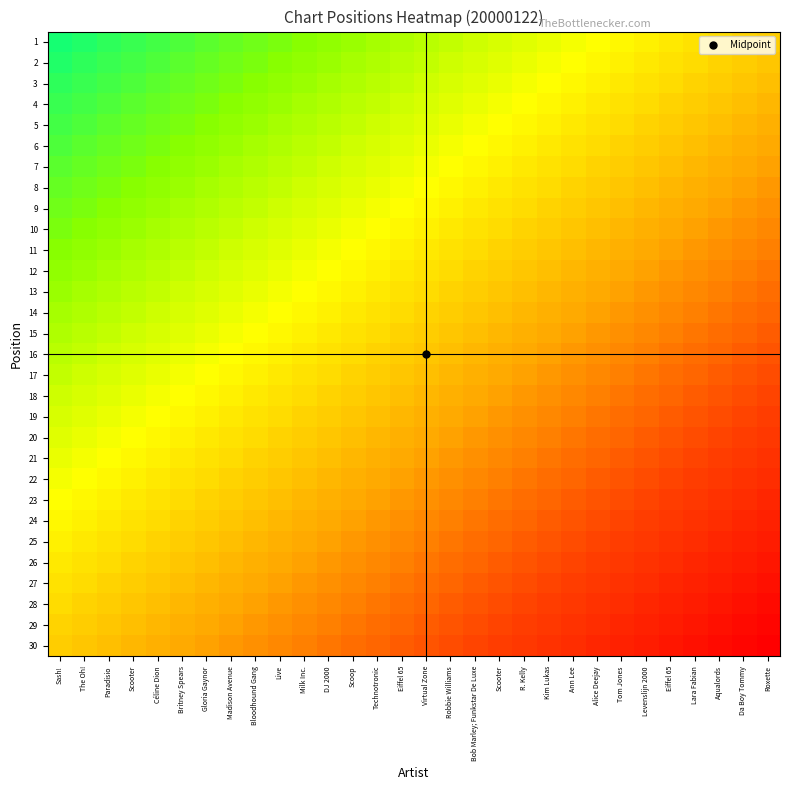

Reading left to right, list all the values displayed in this chart.

1: Sash!=0.0	The Oh!=0.1	Paradisio=0.1	Scooter=0.1	Céline Dion=0.1	Britney Spears=0.1	Gloria Gaynor=0.1	Madison Avenue=0.1	Bloodhound Gang=0.2	Live=0.2	Milk Inc.=0.2	DJ 2000=0.2	Scoop=0.2	Technotronic=0.2	Eiffel 65=0.3	Virtual Zone=0.3	Robbie Williams=0.3	Bob Marley; Funkstar De Luxe=0.3	Scooter=0.3	R. Kelly=0.3	Kim Lukas=0.4	Ann Lee=0.4	Alice Deejay=0.4	Tom Jones=0.4	Levenslijn 2000=0.4	Eiffel 65=0.5	Lara Fabian=0.5	Aqualords=0.5	Da Boy Tommy=0.5	Roxette=0.5
2: Sash!=0.1	The Oh!=0.1	Paradisio=0.1	Scooter=0.1	Céline Dion=0.1	Britney Spears=0.1	Gloria Gaynor=0.1	Madison Avenue=0.2	Bloodhound Gang=0.2	Live=0.2	Milk Inc.=0.2	DJ 2000=0.2	Scoop=0.2	Technotronic=0.3	Eiffel 65=0.3	Virtual Zone=0.3	Robbie Williams=0.3	Bob Marley; Funkstar De Luxe=0.3	Scooter=0.3	R. Kelly=0.4	Kim Lukas=0.4	Ann Lee=0.4	Alice Deejay=0.4	Tom Jones=0.4	Levenslijn 2000=0.5	Eiffel 65=0.5	Lara Fabian=0.5	Aqualords=0.5	Da Boy Tommy=0.5	Roxette=0.5
3: Sash!=0.1	The Oh!=0.1	Paradisio=0.1	Scooter=0.1	Céline Dion=0.1	Britney Spears=0.1	Gloria Gaynor=0.2	Madison Avenue=0.2	Bloodhound Gang=0.2	Live=0.2	Milk Inc.=0.2	DJ 2000=0.2	Scoop=0.3	Technotronic=0.3	Eiffel 65=0.3	Virtual Zone=0.3	Robbie Williams=0.3	Bob Marley; Funkstar De Luxe=0.3	Scooter=0.4	R. Kelly=0.4	Kim Lukas=0.4	Ann Lee=0.4	Alice Deejay=0.4	Tom Jones=0.5	Levenslijn 2000=0.5	Eiffel 65=0.5	Lara Fabian=0.5	Aqualords=0.5	Da Boy Tommy=0.5	Roxette=0.6
4: Sash!=0.1	The Oh!=0.1	Paradisio=0.1	Scooter=0.1	Céline Dion=0.1	Britney Spears=0.2	Gloria Gaynor=0.2	Madison Avenue=0.2	Bloodhound Gang=0.2	Live=0.2	Milk Inc.=0.2	DJ 2000=0.3	Scoop=0.3	Technotronic=0.3	Eiffel 65=0.3	Virtual Zone=0.3	Robbie Williams=0.3	Bob Marley; Funkstar De Luxe=0.4	Scooter=0.4	R. Kelly=0.4	Kim Lukas=0.4	Ann Lee=0.4	Alice Deejay=0.5	Tom Jones=0.5	Levenslijn 2000=0.5	Eiffel 65=0.5	Lara Fabian=0.5	Aqualords=0.5	Da Boy Tommy=0.6	Roxette=0.6
5: Sash!=0.1	The Oh!=0.1	Paradisio=0.1	Scooter=0.1	Céline Dion=0.2	Britney Spears=0.2	Gloria Gaynor=0.2	Madison Avenue=0.2	Bloodhound Gang=0.2	Live=0.2	Milk Inc.=0.3	DJ 2000=0.3	Scoop=0.3	Technotronic=0.3	Eiffel 65=0.3	Virtual Zone=0.3	Robbie Williams=0.4	Bob Marley; Funkstar De Luxe=0.4	Scooter=0.4	R. Kelly=0.4	Kim Lukas=0.4	Ann Lee=0.5	Alice Deejay=0.5	Tom Jones=0.5	Levenslijn 2000=0.5	Eiffel 65=0.5	Lara Fabian=0.5	Aqualords=0.6	Da Boy Tommy=0.6	Roxette=0.6
6: Sash!=0.1	The Oh!=0.1	Paradisio=0.1	Scooter=0.2	Céline Dion=0.2	Britney Spears=0.2	Gloria Gaynor=0.2	Madison Avenue=0.2	Bloodhound Gang=0.2	Live=0.3	Milk Inc.=0.3	DJ 2000=0.3	Scoop=0.3	Technotronic=0.3	Eiffel 65=0.3	Virtual Zone=0.4	Robbie Williams=0.4	Bob Marley; Funkstar De Luxe=0.4	Scooter=0.4	R. Kelly=0.4	Kim Lukas=0.5	Ann Lee=0.5	Alice Deejay=0.5	Tom Jones=0.5	Levenslijn 2000=0.5	Eiffel 65=0.5	Lara Fabian=0.6	Aqualords=0.6	Da Boy Tommy=0.6	Roxette=0.6
7: Sash!=0.1	The Oh!=0.1	Paradisio=0.2	Scooter=0.2	Céline Dion=0.2	Britney Spears=0.2	Gloria Gaynor=0.2	Madison Avenue=0.2	Bloodhound Gang=0.3	Live=0.3	Milk Inc.=0.3	DJ 2000=0.3	Scoop=0.3	Technotronic=0.3	Eiffel 65=0.4	Virtual Zone=0.4	Robbie Williams=0.4	Bob Marley; Funkstar De Luxe=0.4	Scooter=0.4	R. Kelly=0.5	Kim Lukas=0.5	Ann Lee=0.5	Alice Deejay=0.5	Tom Jones=0.5	Levenslijn 2000=0.5	Eiffel 65=0.6	Lara Fabian=0.6	Aqualords=0.6	Da Boy Tommy=0.6	Roxette=0.6
8: Sash!=0.1	The Oh!=0.2	Paradisio=0.2	Scooter=0.2	Céline Dion=0.2	Britney Spears=0.2	Gloria Gaynor=0.2	Madison Avenue=0.3	Bloodhound Gang=0.3	Live=0.3	Milk Inc.=0.3	DJ 2000=0.3	Scoop=0.3	Technotronic=0.4	Eiffel 65=0.4	Virtual Zone=0.4	Robbie Williams=0.4	Bob Marley; Funkstar De Luxe=0.4	Scooter=0.5	R. Kelly=0.5	Kim Lukas=0.5	Ann Lee=0.5	Alice Deejay=0.5	Tom Jones=0.5	Levenslijn 2000=0.6	Eiffel 65=0.6	Lara Fabian=0.6	Aqualords=0.6	Da Boy Tommy=0.6	Roxette=0.6
9: Sash!=0.2	The Oh!=0.2	Paradisio=0.2	Scooter=0.2	Céline Dion=0.2	Britney Spears=0.2	Gloria Gaynor=0.3	Madison Avenue=0.3	Bloodhound Gang=0.3	Live=0.3	Milk Inc.=0.3	DJ 2000=0.3	Scoop=0.4	Technotronic=0.4	Eiffel 65=0.4	Virtual Zone=0.4	Robbie Williams=0.4	Bob Marley; Funkstar De Luxe=0.5	Scooter=0.5	R. Kelly=0.5	Kim Lukas=0.5	Ann Lee=0.5	Alice Deejay=0.5	Tom Jones=0.6	Levenslijn 2000=0.6	Eiffel 65=0.6	Lara Fabian=0.6	Aqualords=0.6	Da Boy Tommy=0.6	Roxette=0.7
10: Sash!=0.2	The Oh!=0.2	Paradisio=0.2	Scooter=0.2	Céline Dion=0.2	Britney Spears=0.3	Gloria Gaynor=0.3	Madison Avenue=0.3	Bloodhound Gang=0.3	Live=0.3	Milk Inc.=0.3	DJ 2000=0.4	Scoop=0.4	Technotronic=0.4	Eiffel 65=0.4	Virtual Zone=0.4	Robbie Williams=0.5	Bob Marley; Funkstar De Luxe=0.5	Scooter=0.5	R. Kelly=0.5	Kim Lukas=0.5	Ann Lee=0.5	Alice Deejay=0.6	Tom Jones=0.6	Levenslijn 2000=0.6	Eiffel 65=0.6	Lara Fabian=0.6	Aqualords=0.6	Da Boy Tommy=0.7	Roxette=0.7
11: Sash!=0.2	The Oh!=0.2	Paradisio=0.2	Scooter=0.2	Céline Dion=0.3	Britney Spears=0.3	Gloria Gaynor=0.3	Madison Avenue=0.3	Bloodhound Gang=0.3	Live=0.3	Milk Inc.=0.4	DJ 2000=0.4	Scoop=0.4	Technotronic=0.4	Eiffel 65=0.4	Virtual Zone=0.5	Robbie Williams=0.5	Bob Marley; Funkstar De Luxe=0.5	Scooter=0.5	R. Kelly=0.5	Kim Lukas=0.5	Ann Lee=0.6	Alice Deejay=0.6	Tom Jones=0.6	Levenslijn 2000=0.6	Eiffel 65=0.6	Lara Fabian=0.6	Aqualords=0.7	Da Boy Tommy=0.7	Roxette=0.7
12: Sash!=0.2	The Oh!=0.2	Paradisio=0.2	Scooter=0.3	Céline Dion=0.3	Britney Spears=0.3	Gloria Gaynor=0.3	Madison Avenue=0.3	Bloodhound Gang=0.3	Live=0.4	Milk Inc.=0.4	DJ 2000=0.4	Scoop=0.4	Technotronic=0.4	Eiffel 65=0.5	Virtual Zone=0.5	Robbie Williams=0.5	Bob Marley; Funkstar De Luxe=0.5	Scooter=0.5	R. Kelly=0.5	Kim Lukas=0.6	Ann Lee=0.6	Alice Deejay=0.6	Tom Jones=0.6	Levenslijn 2000=0.6	Eiffel 65=0.6	Lara Fabian=0.7	Aqualords=0.7	Da Boy Tommy=0.7	Roxette=0.7
13: Sash!=0.2	The Oh!=0.2	Paradisio=0.3	Scooter=0.3	Céline Dion=0.3	Britney Spears=0.3	Gloria Gaynor=0.3	Madison Avenue=0.3	Bloodhound Gang=0.4	Live=0.4	Milk Inc.=0.4	DJ 2000=0.4	Scoop=0.4	Technotronic=0.5	Eiffel 65=0.5	Virtual Zone=0.5	Robbie Williams=0.5	Bob Marley; Funkstar De Luxe=0.5	Scooter=0.5	R. Kelly=0.6	Kim Lukas=0.6	Ann Lee=0.6	Alice Deejay=0.6	Tom Jones=0.6	Levenslijn 2000=0.6	Eiffel 65=0.7	Lara Fabian=0.7	Aqualords=0.7	Da Boy Tommy=0.7	Roxette=0.7
14: Sash!=0.2	The Oh!=0.3	Paradisio=0.3	Scooter=0.3	Céline Dion=0.3	Britney Spears=0.3	Gloria Gaynor=0.3	Madison Avenue=0.4	Bloodhound Gang=0.4	Live=0.4	Milk Inc.=0.4	DJ 2000=0.4	Scoop=0.5	Technotronic=0.5	Eiffel 65=0.5	Virtual Zone=0.5	Robbie Williams=0.5	Bob Marley; Funkstar De Luxe=0.5	Scooter=0.6	R. Kelly=0.6	Kim Lukas=0.6	Ann Lee=0.6	Alice Deejay=0.6	Tom Jones=0.6	Levenslijn 2000=0.7	Eiffel 65=0.7	Lara Fabian=0.7	Aqualords=0.7	Da Boy Tommy=0.7	Roxette=0.7
15: Sash!=0.3	The Oh!=0.3	Paradisio=0.3	Scooter=0.3	Céline Dion=0.3	Britney Spears=0.3	Gloria Gaynor=0.4	Madison Avenue=0.4	Bloodhound Gang=0.4	Live=0.4	Milk Inc.=0.4	DJ 2000=0.5	Scoop=0.5	Technotronic=0.5	Eiffel 65=0.5	Virtual Zone=0.5	Robbie Williams=0.5	Bob Marley; Funkstar De Luxe=0.6	Scooter=0.6	R. Kelly=0.6	Kim Lukas=0.6	Ann Lee=0.6	Alice Deejay=0.6	Tom Jones=0.7	Levenslijn 2000=0.7	Eiffel 65=0.7	Lara Fabian=0.7	Aqualords=0.7	Da Boy Tommy=0.7	Roxette=0.8
16: Sash!=0.3	The Oh!=0.3	Paradisio=0.3	Scooter=0.3	Céline Dion=0.3	Britney Spears=0.4	Gloria Gaynor=0.4	Madison Avenue=0.4	Bloodhound Gang=0.4	Live=0.4	Milk Inc.=0.5	DJ 2000=0.5	Scoop=0.5	Technotronic=0.5	Eiffel 65=0.5	Virtual Zone=0.5	Robbie Williams=0.6	Bob Marley; Funkstar De Luxe=0.6	Scooter=0.6	R. Kelly=0.6	Kim Lukas=0.6	Ann Lee=0.6	Alice Deejay=0.7	Tom Jones=0.7	Levenslijn 2000=0.7	Eiffel 65=0.7	Lara Fabian=0.7	Aqualords=0.7	Da Boy Tommy=0.8	Roxette=0.8
17: Sash!=0.3	The Oh!=0.3	Paradisio=0.3	Scooter=0.3	Céline Dion=0.4	Britney Spears=0.4	Gloria Gaynor=0.4	Madison Avenue=0.4	Bloodhound Gang=0.4	Live=0.5	Milk Inc.=0.5	DJ 2000=0.5	Scoop=0.5	Technotronic=0.5	Eiffel 65=0.5	Virtual Zone=0.6	Robbie Williams=0.6	Bob Marley; Funkstar De Luxe=0.6	Scooter=0.6	R. Kelly=0.6	Kim Lukas=0.6	Ann Lee=0.7	Alice Deejay=0.7	Tom Jones=0.7	Levenslijn 2000=0.7	Eiffel 65=0.7	Lara Fabian=0.7	Aqualords=0.8	Da Boy Tommy=0.8	Roxette=0.8
18: Sash!=0.3	The Oh!=0.3	Paradisio=0.3	Scooter=0.4	Céline Dion=0.4	Britney Spears=0.4	Gloria Gaynor=0.4	Madison Avenue=0.4	Bloodhound Gang=0.5	Live=0.5	Milk Inc.=0.5	DJ 2000=0.5	Scoop=0.5	Technotronic=0.5	Eiffel 65=0.6	Virtual Zone=0.6	Robbie Williams=0.6	Bob Marley; Funkstar De Luxe=0.6	Scooter=0.6	R. Kelly=0.6	Kim Lukas=0.7	Ann Lee=0.7	Alice Deejay=0.7	Tom Jones=0.7	Levenslijn 2000=0.7	Eiffel 65=0.7	Lara Fabian=0.8	Aqualords=0.8	Da Boy Tommy=0.8	Roxette=0.8
19: Sash!=0.3	The Oh!=0.3	Paradisio=0.4	Scooter=0.4	Céline Dion=0.4	Britney Spears=0.4	Gloria Gaynor=0.4	Madison Avenue=0.5	Bloodhound Gang=0.5	Live=0.5	Milk Inc.=0.5	DJ 2000=0.5	Scoop=0.5	Technotronic=0.6	Eiffel 65=0.6	Virtual Zone=0.6	Robbie Williams=0.6	Bob Marley; Funkstar De Luxe=0.6	Scooter=0.6	R. Kelly=0.7	Kim Lukas=0.7	Ann Lee=0.7	Alice Deejay=0.7	Tom Jones=0.7	Levenslijn 2000=0.7	Eiffel 65=0.8	Lara Fabian=0.8	Aqualords=0.8	Da Boy Tommy=0.8	Roxette=0.8
20: Sash!=0.3	The Oh!=0.4	Paradisio=0.4	Scooter=0.4	Céline Dion=0.4	Britney Spears=0.4	Gloria Gaynor=0.5	Madison Avenue=0.5	Bloodhound Gang=0.5	Live=0.5	Milk Inc.=0.5	DJ 2000=0.5	Scoop=0.6	Technotronic=0.6	Eiffel 65=0.6	Virtual Zone=0.6	Robbie Williams=0.6	Bob Marley; Funkstar De Luxe=0.6	Scooter=0.7	R. Kelly=0.7	Kim Lukas=0.7	Ann Lee=0.7	Alice Deejay=0.7	Tom Jones=0.7	Levenslijn 2000=0.8	Eiffel 65=0.8	Lara Fabian=0.8	Aqualords=0.8	Da Boy Tommy=0.8	Roxette=0.8
21: Sash!=0.4	The Oh!=0.4	Paradisio=0.4	Scooter=0.4	Céline Dion=0.4	Britney Spears=0.5	Gloria Gaynor=0.5	Madison Avenue=0.5	Bloodhound Gang=0.5	Live=0.5	Milk Inc.=0.5	DJ 2000=0.6	Scoop=0.6	Technotronic=0.6	Eiffel 65=0.6	Virtual Zone=0.6	Robbie Williams=0.6	Bob Marley; Funkstar De Luxe=0.7	Scooter=0.7	R. Kelly=0.7	Kim Lukas=0.7	Ann Lee=0.7	Alice Deejay=0.7	Tom Jones=0.8	Levenslijn 2000=0.8	Eiffel 65=0.8	Lara Fabian=0.8	Aqualords=0.8	Da Boy Tommy=0.8	Roxette=0.8
22: Sash!=0.4	The Oh!=0.4	Paradisio=0.4	Scooter=0.4	Céline Dion=0.5	Britney Spears=0.5	Gloria Gaynor=0.5	Madison Avenue=0.5	Bloodhound Gang=0.5	Live=0.5	Milk Inc.=0.6	DJ 2000=0.6	Scoop=0.6	Technotronic=0.6	Eiffel 65=0.6	Virtual Zone=0.6	Robbie Williams=0.7	Bob Marley; Funkstar De Luxe=0.7	Scooter=0.7	R. Kelly=0.7	Kim Lukas=0.7	Ann Lee=0.7	Alice Deejay=0.8	Tom Jones=0.8	Levenslijn 2000=0.8	Eiffel 65=0.8	Lara Fabian=0.8	Aqualords=0.8	Da Boy Tommy=0.8	Roxette=0.9
23: Sash!=0.4	The Oh!=0.4	Paradisio=0.4	Scooter=0.5	Céline Dion=0.5	Britney Spears=0.5	Gloria Gaynor=0.5	Madison Avenue=0.5	Bloodhound Gang=0.5	Live=0.6	Milk Inc.=0.6	DJ 2000=0.6	Scoop=0.6	Technotronic=0.6	Eiffel 65=0.6	Virtual Zone=0.7	Robbie Williams=0.7	Bob Marley; Funkstar De Luxe=0.7	Scooter=0.7	R. Kelly=0.7	Kim Lukas=0.7	Ann Lee=0.8	Alice Deejay=0.8	Tom Jones=0.8	Levenslijn 2000=0.8	Eiffel 65=0.8	Lara Fabian=0.8	Aqualords=0.8	Da Boy Tommy=0.9	Roxette=0.9
24: Sash!=0.4	The Oh!=0.4	Paradisio=0.5	Scooter=0.5	Céline Dion=0.5	Britney Spears=0.5	Gloria Gaynor=0.5	Madison Avenue=0.5	Bloodhound Gang=0.6	Live=0.6	Milk Inc.=0.6	DJ 2000=0.6	Scoop=0.6	Technotronic=0.6	Eiffel 65=0.7	Virtual Zone=0.7	Robbie Williams=0.7	Bob Marley; Funkstar De Luxe=0.7	Scooter=0.7	R. Kelly=0.7	Kim Lukas=0.8	Ann Lee=0.8	Alice Deejay=0.8	Tom Jones=0.8	Levenslijn 2000=0.8	Eiffel 65=0.8	Lara Fabian=0.8	Aqualords=0.9	Da Boy Tommy=0.9	Roxette=0.9
25: Sash!=0.4	The Oh!=0.5	Paradisio=0.5	Scooter=0.5	Céline Dion=0.5	Britney Spears=0.5	Gloria Gaynor=0.5	Madison Avenue=0.6	Bloodhound Gang=0.6	Live=0.6	Milk Inc.=0.6	DJ 2000=0.6	Scoop=0.6	Technotronic=0.7	Eiffel 65=0.7	Virtual Zone=0.7	Robbie Williams=0.7	Bob Marley; Funkstar De Luxe=0.7	Scooter=0.7	R. Kelly=0.8	Kim Lukas=0.8	Ann Lee=0.8	Alice Deejay=0.8	Tom Jones=0.8	Levenslijn 2000=0.8	Eiffel 65=0.8	Lara Fabian=0.9	Aqualords=0.9	Da Boy Tommy=0.9	Roxette=0.9
26: Sash!=0.5	The Oh!=0.5	Paradisio=0.5	Scooter=0.5	Céline Dion=0.5	Britney Spears=0.5	Gloria Gaynor=0.6	Madison Avenue=0.6	Bloodhound Gang=0.6	Live=0.6	Milk Inc.=0.6	DJ 2000=0.6	Scoop=0.7	Technotronic=0.7	Eiffel 65=0.7	Virtual Zone=0.7	Robbie Williams=0.7	Bob Marley; Funkstar De Luxe=0.7	Scooter=0.8	R. Kelly=0.8	Kim Lukas=0.8	Ann Lee=0.8	Alice Deejay=0.8	Tom Jones=0.8	Levenslijn 2000=0.8	Eiffel 65=0.9	Lara Fabian=0.9	Aqualords=0.9	Da Boy Tommy=0.9	Roxette=0.9
27: Sash!=0.5	The Oh!=0.5	Paradisio=0.5	Scooter=0.5	Céline Dion=0.5	Britney Spears=0.6	Gloria Gaynor=0.6	Madison Avenue=0.6	Bloodhound Gang=0.6	Live=0.6	Milk Inc.=0.6	DJ 2000=0.7	Scoop=0.7	Technotronic=0.7	Eiffel 65=0.7	Virtual Zone=0.7	Robbie Williams=0.7	Bob Marley; Funkstar De Luxe=0.8	Scooter=0.8	R. Kelly=0.8	Kim Lukas=0.8	Ann Lee=0.8	Alice Deejay=0.8	Tom Jones=0.8	Levenslijn 2000=0.9	Eiffel 65=0.9	Lara Fabian=0.9	Aqualords=0.9	Da Boy Tommy=0.9	Roxette=0.9
28: Sash!=0.5	The Oh!=0.5	Paradisio=0.5	Scooter=0.5	Céline Dion=0.6	Britney Spears=0.6	Gloria Gaynor=0.6	Madison Avenue=0.6	Bloodhound Gang=0.6	Live=0.6	Milk Inc.=0.7	DJ 2000=0.7	Scoop=0.7	Technotronic=0.7	Eiffel 65=0.7	Virtual Zone=0.7	Robbie Williams=0.8	Bob Marley; Funkstar De Luxe=0.8	Scooter=0.8	R. Kelly=0.8	Kim Lukas=0.8	Ann Lee=0.8	Alice Deejay=0.8	Tom Jones=0.9	Levenslijn 2000=0.9	Eiffel 65=0.9	Lara Fabian=0.9	Aqualords=0.9	Da Boy Tommy=0.9	Roxette=1.0
29: Sash!=0.5	The Oh!=0.5	Paradisio=0.5	Scooter=0.6	Céline Dion=0.6	Britney Spears=0.6	Gloria Gaynor=0.6	Madison Avenue=0.6	Bloodhound Gang=0.6	Live=0.7	Milk Inc.=0.7	DJ 2000=0.7	Scoop=0.7	Technotronic=0.7	Eiffel 65=0.7	Virtual Zone=0.8	Robbie Williams=0.8	Bob Marley; Funkstar De Luxe=0.8	Scooter=0.8	R. Kelly=0.8	Kim Lukas=0.8	Ann Lee=0.8	Alice Deejay=0.9	Tom Jones=0.9	Levenslijn 2000=0.9	Eiffel 65=0.9	Lara Fabian=0.9	Aqualords=0.9	Da Boy Tommy=1.0	Roxette=1.0
30: Sash!=0.5	The Oh!=0.5	Paradisio=0.6	Scooter=0.6	Céline Dion=0.6	Britney Spears=0.6	Gloria Gaynor=0.6	Madison Avenue=0.6	Bloodhound Gang=0.7	Live=0.7	Milk Inc.=0.7	DJ 2000=0.7	Scoop=0.7	Technotronic=0.7	Eiffel 65=0.8	Virtual Zone=0.8	Robbie Williams=0.8	Bob Marley; Funkstar De Luxe=0.8	Scooter=0.8	R. Kelly=0.8	Kim Lukas=0.8	Ann Lee=0.9	Alice Deejay=0.9	Tom Jones=0.9	Levenslijn 2000=0.9	Eiffel 65=0.9	Lara Fabian=0.9	Aqualords=1.0	Da Boy Tommy=1.0	Roxette=1.0